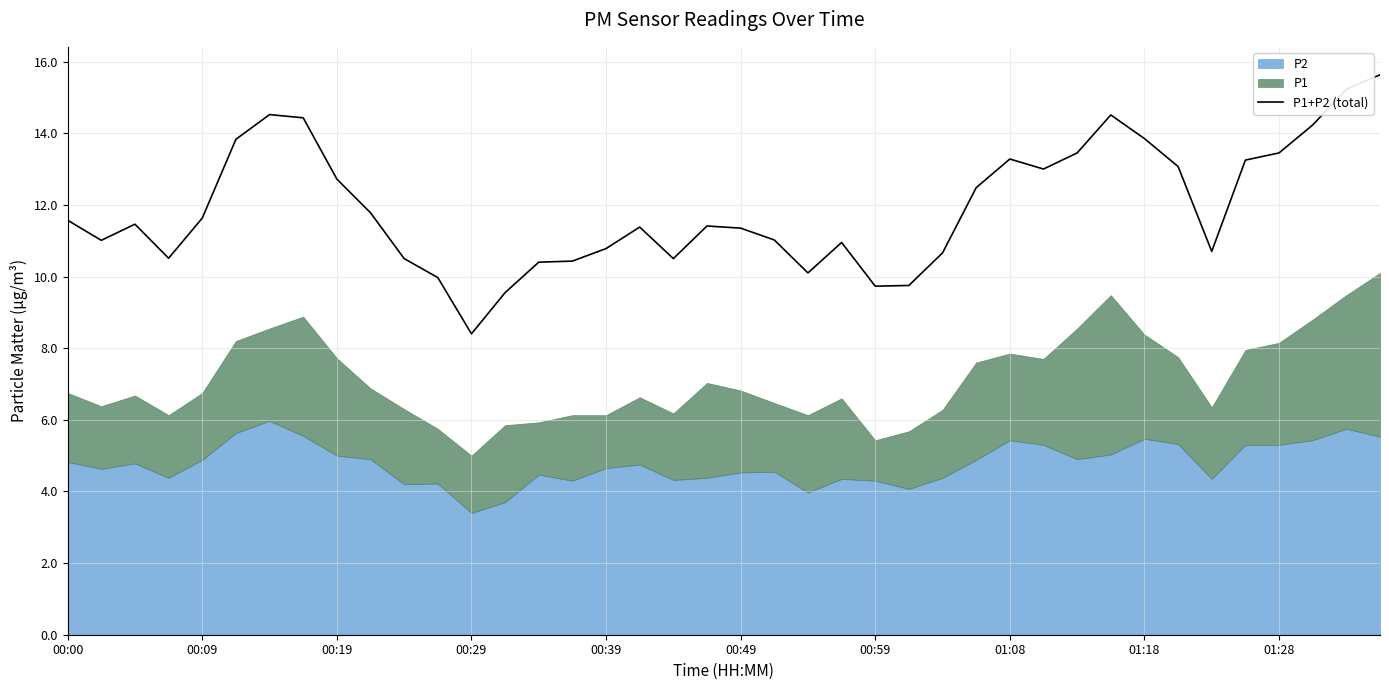

Where does the data first go above 11?

00:00